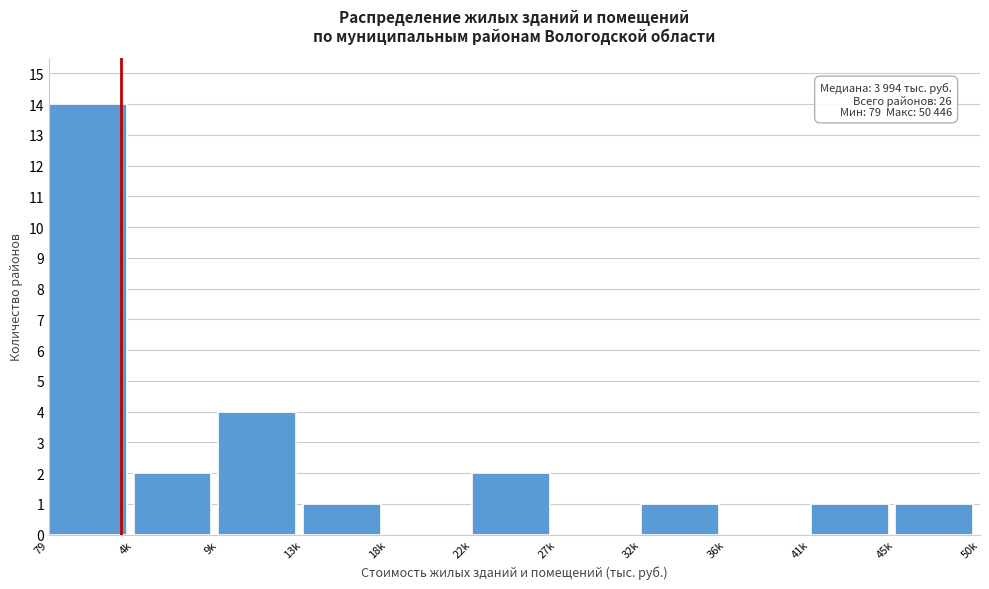

Reading right to left, what are all the values shown in this chart?

45k=1	41k=1	36k=0	32k=1	27k=0	22k=2	18k=0	13k=1	9k=4	4k=2	79=14